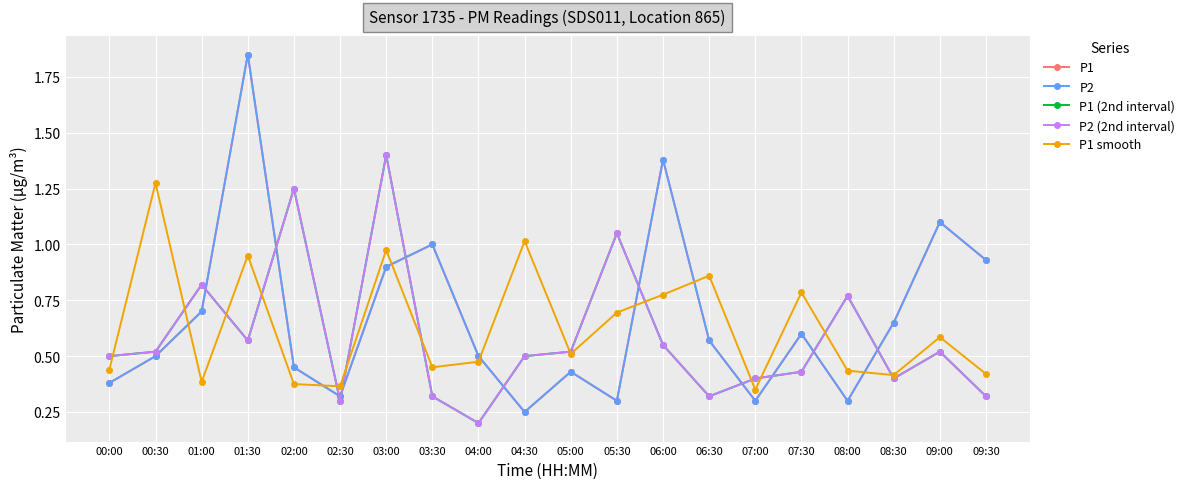

At how many categories does at least one series exceed 1?

8